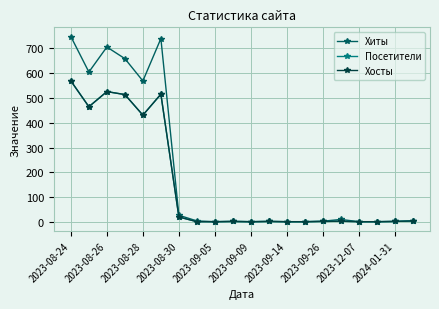

Which series has the largest range (max minus min)?

Хиты